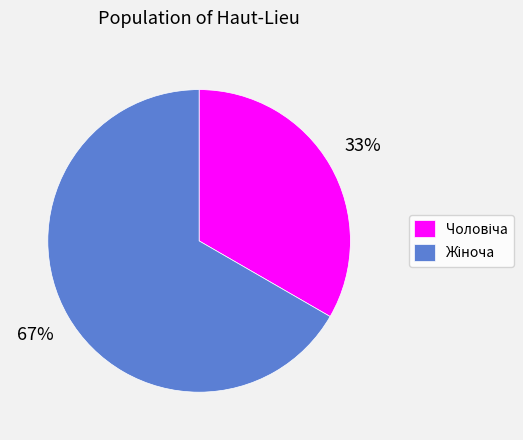

To the nearest percent, what is the average slice percentage?

50%